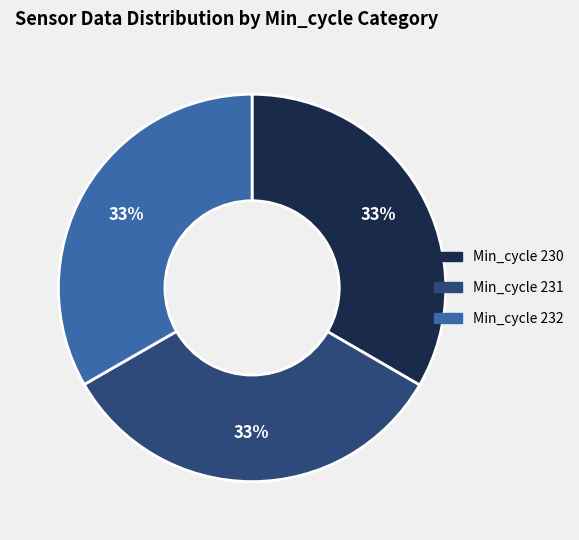

To the nearest percent, what is the average slice percentage?

33%